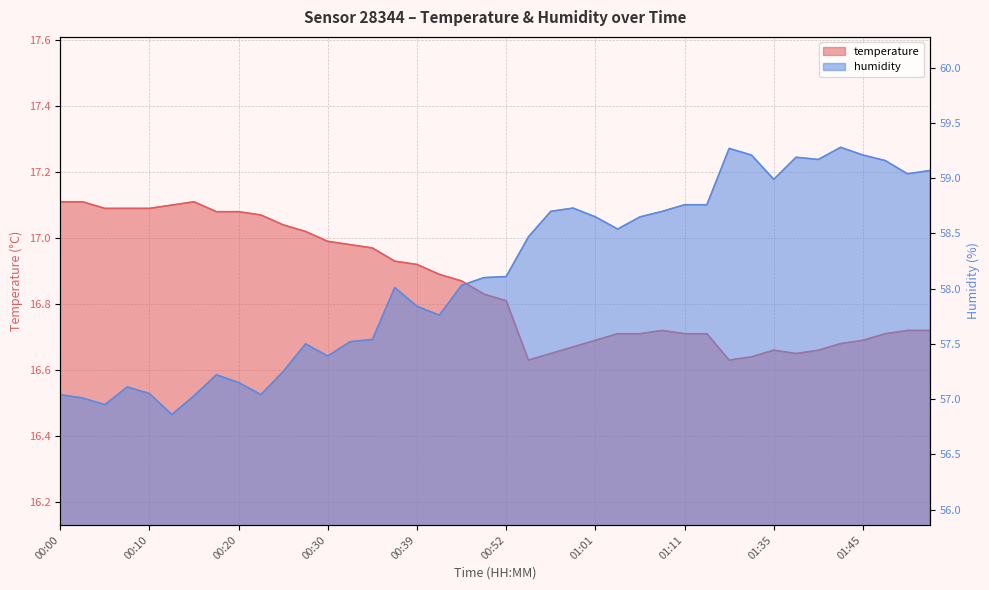

What is the difference between the highest and lowest values at 01:30?

42.6